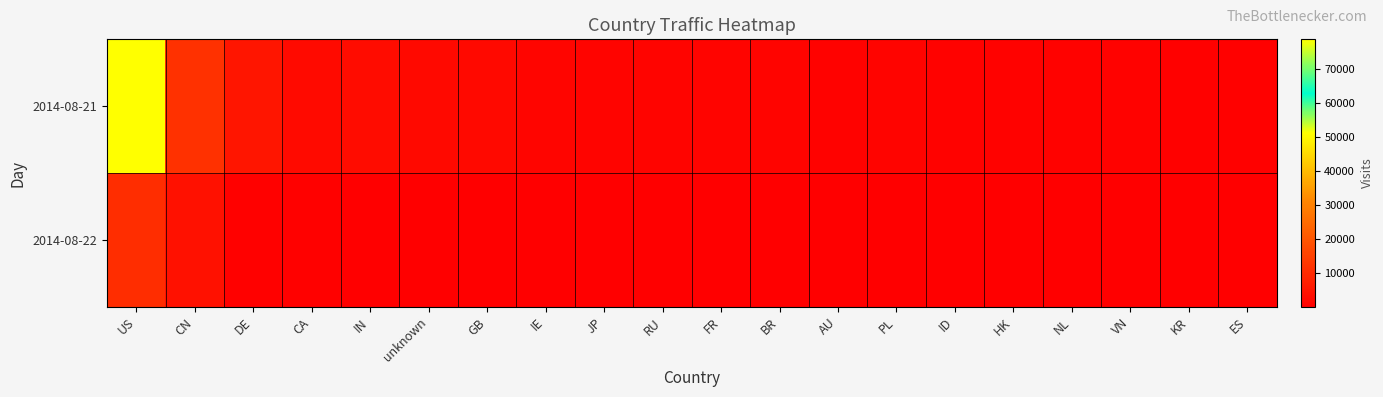

At how many categories does at least one series exceed 18939?

1